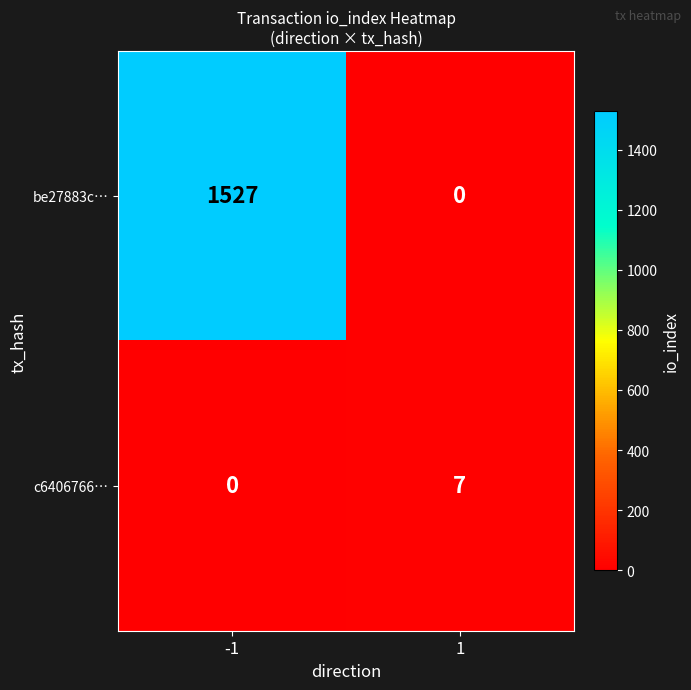

Rank the series at 1 from highest to lowest value.

c6406766…, be27883c…